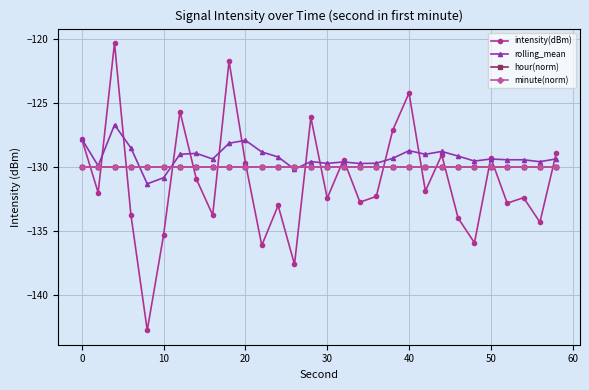

Which series ends up on top after the final intersection of hour(norm) and intensity(dBm)?

intensity(dBm)